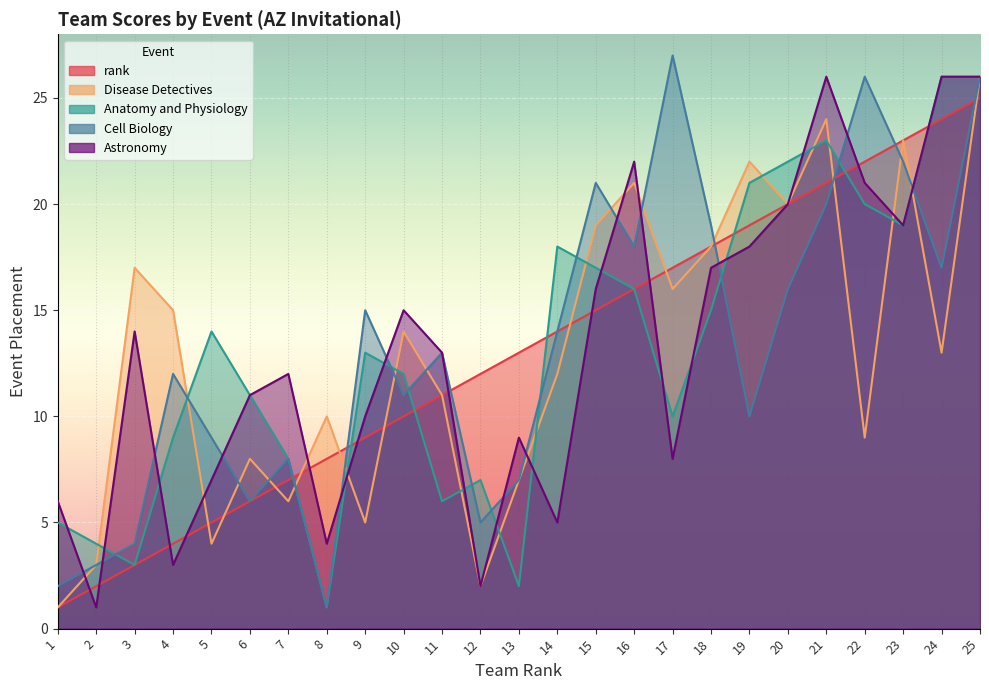

Between 2 and 22, which is larger?

22